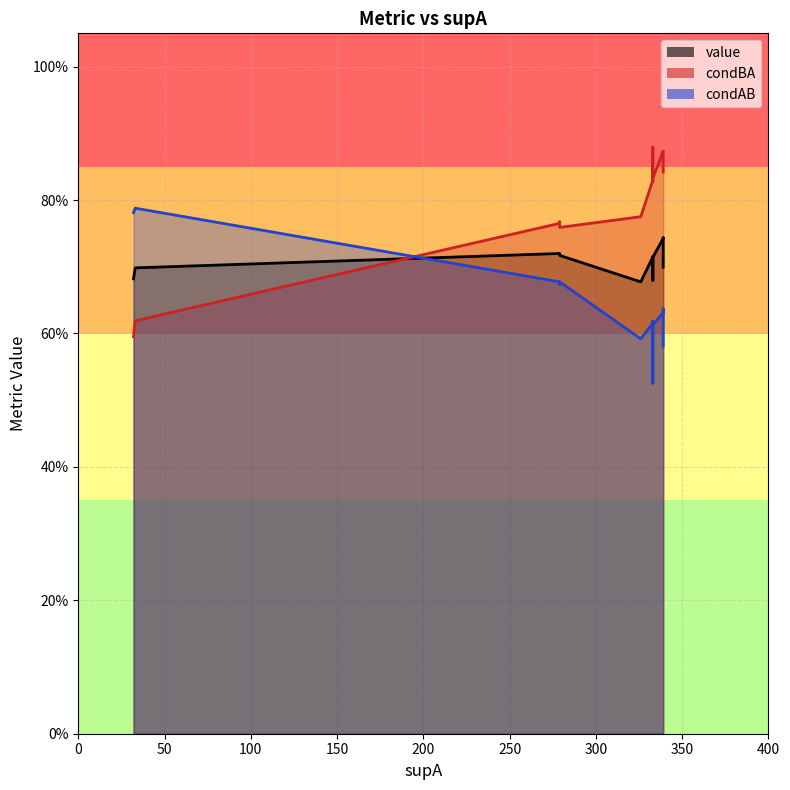

What is the difference between the condAB values at 339 and 33?

0.2